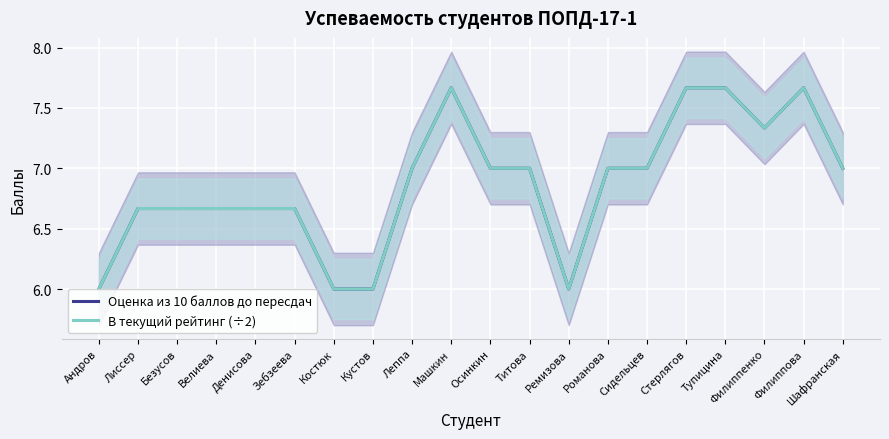

How many distinct data groups are displayed?

2